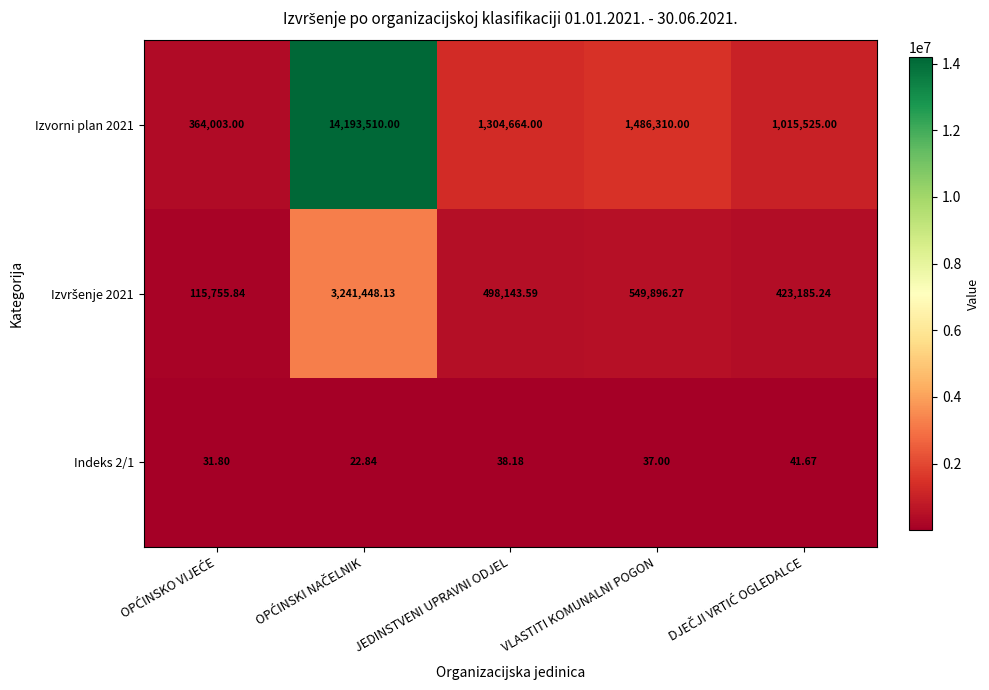

At which label is Izvorni plan 2021 closest to 7278756?

VLASTITI KOMUNALNI POGON